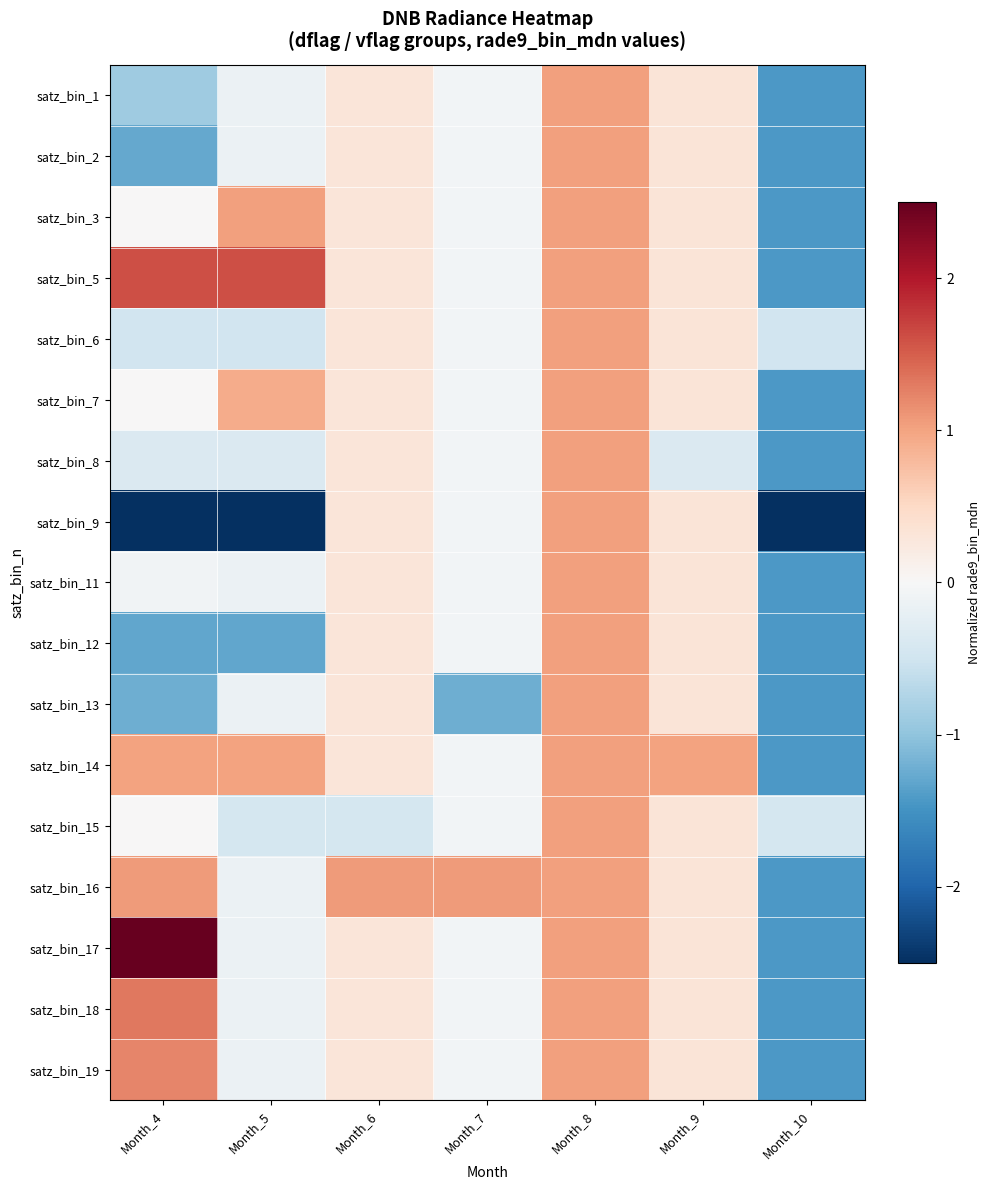

Between Month_9 and Month_8, which is larger?

Month_8